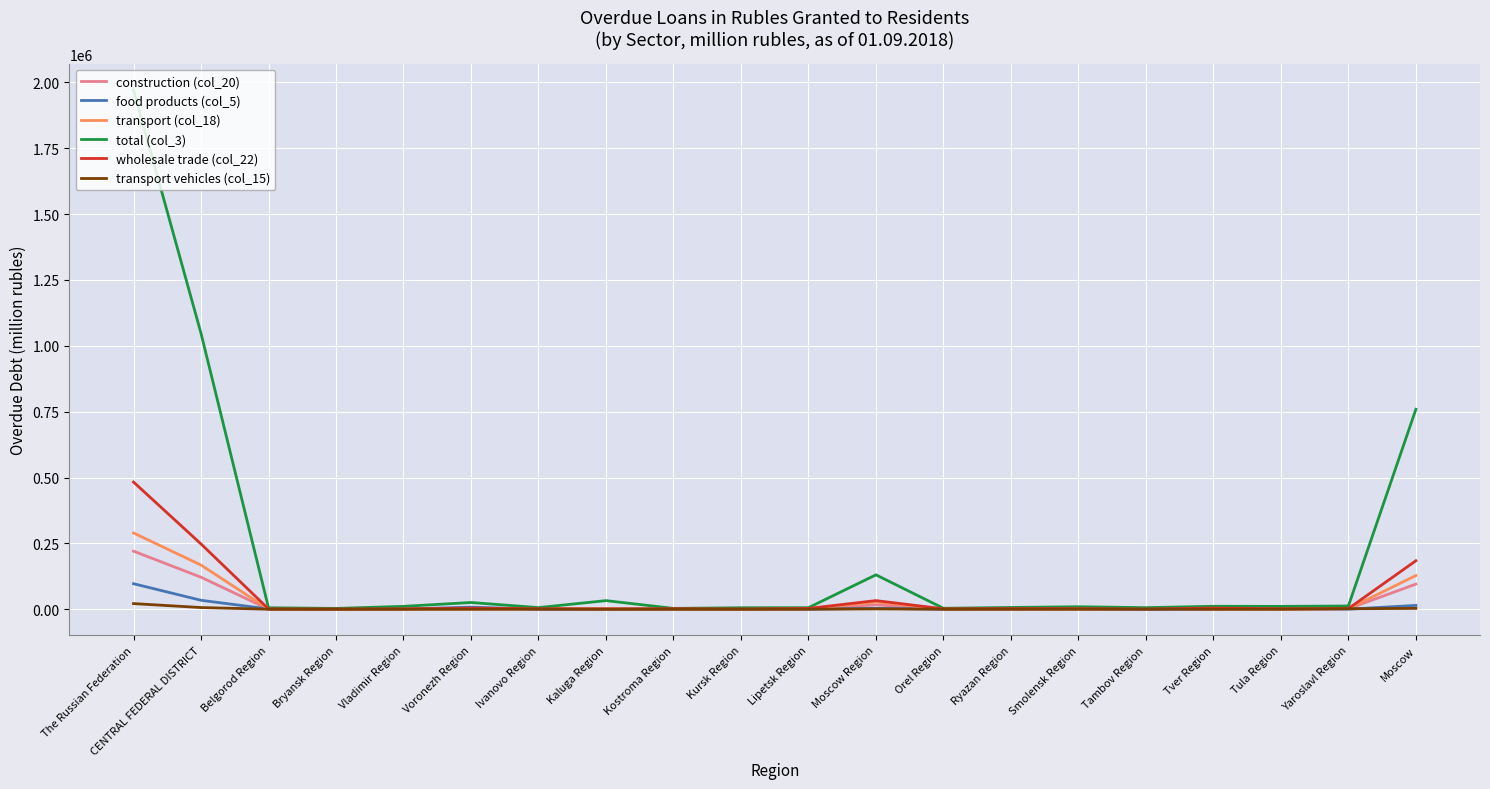

What are all the series names shown in the legend?

construction (col_20), food products (col_5), transport (col_18), total (col_3), wholesale trade (col_22), transport vehicles (col_15)